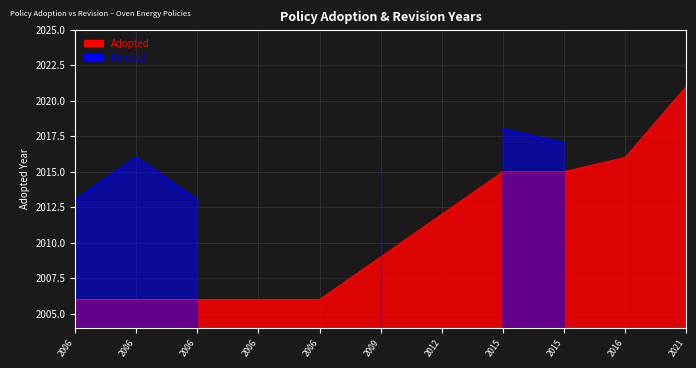

The value at 2015 is 2015. True or false?

True